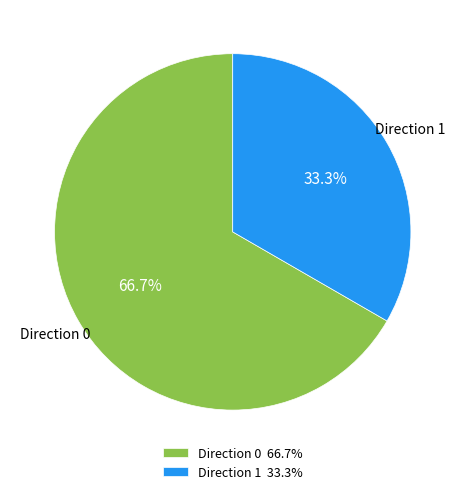

Rank the categories by value from highest to lowest.

Direction 0, Direction 1